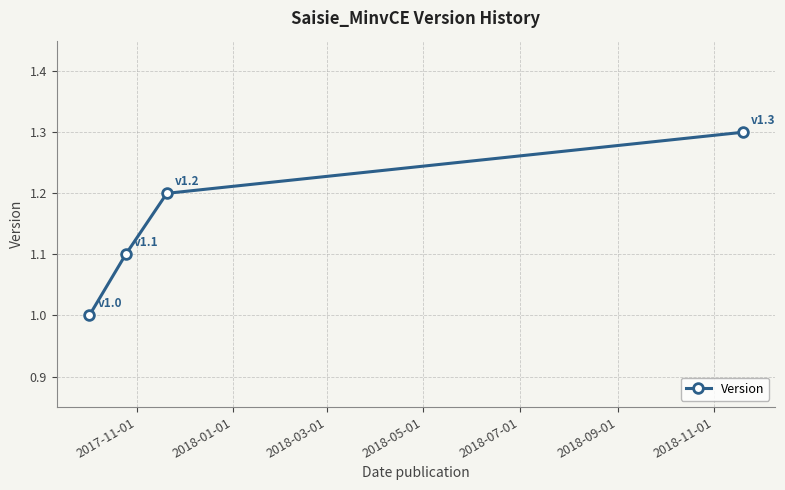

What is the greatest value displayed?

1.3